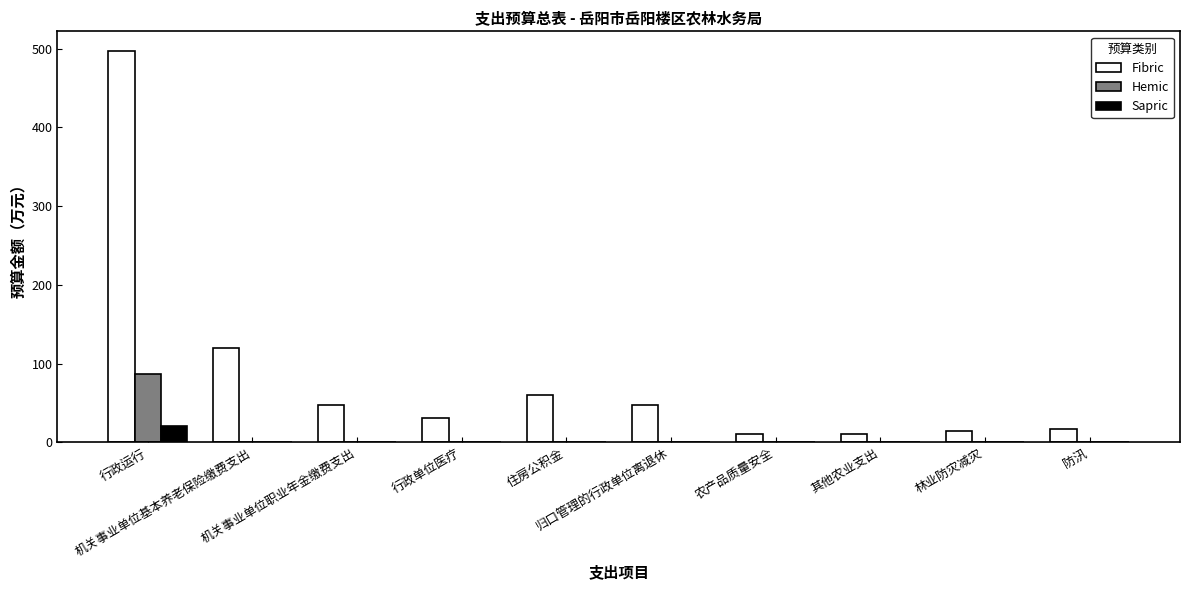

What is the maximum value shown in the chart?

497.1